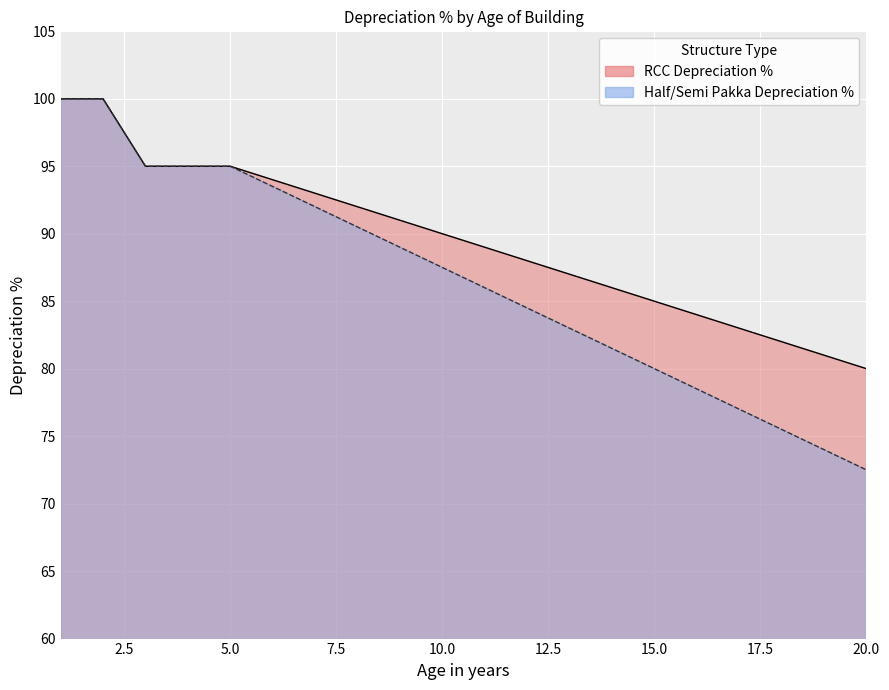

What is the highest value of the RCC Depreciation % series?

100.0